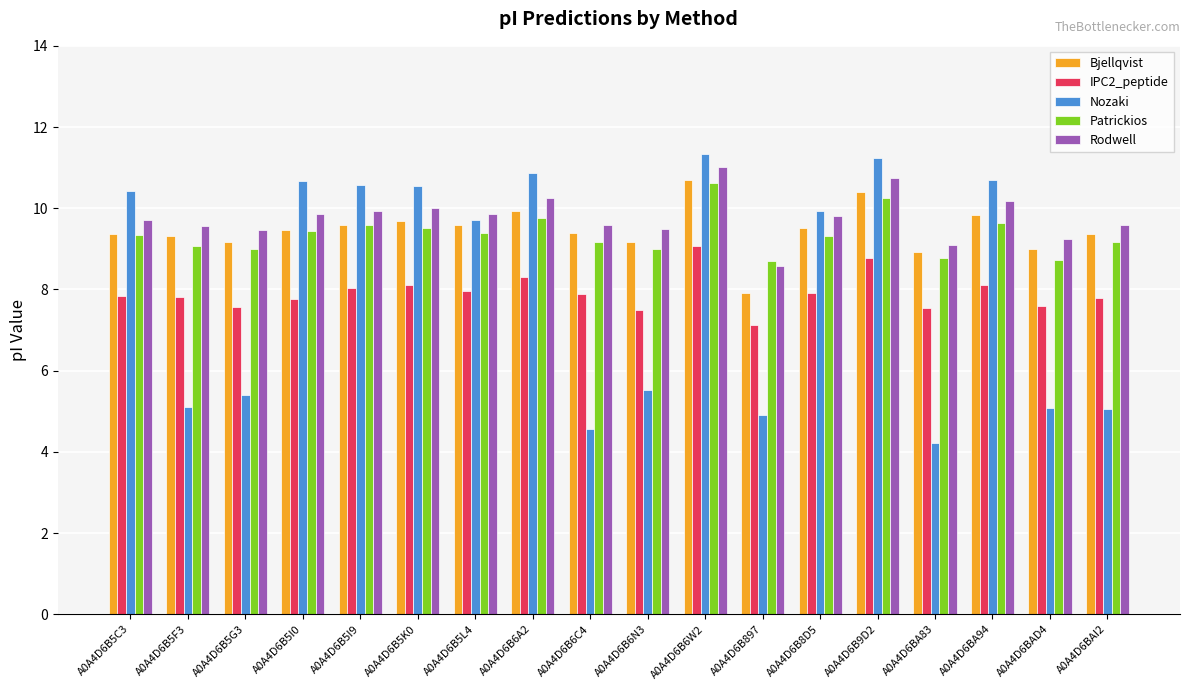

Where is Nozaki nearest to the value 7?

A0A4D6B6N3